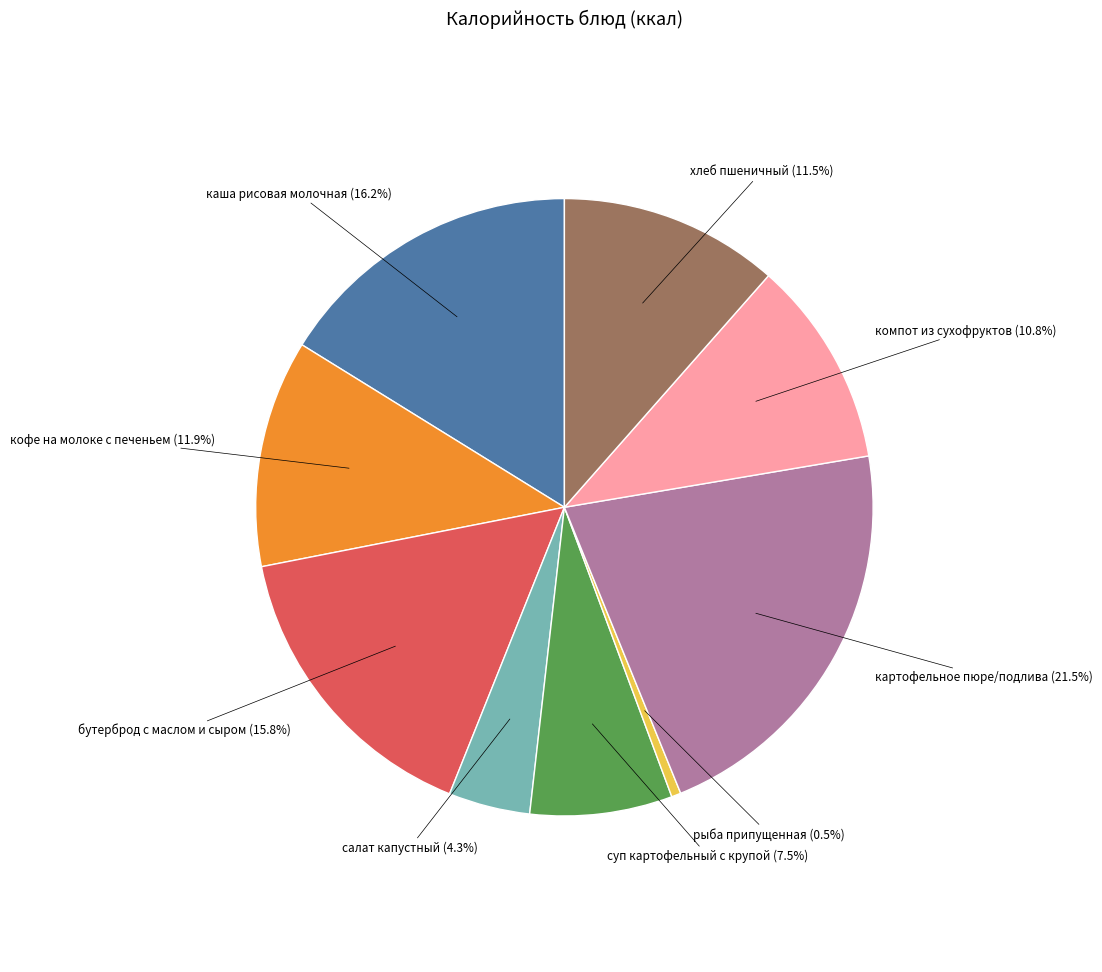

Count the number of slices in the pie.

9